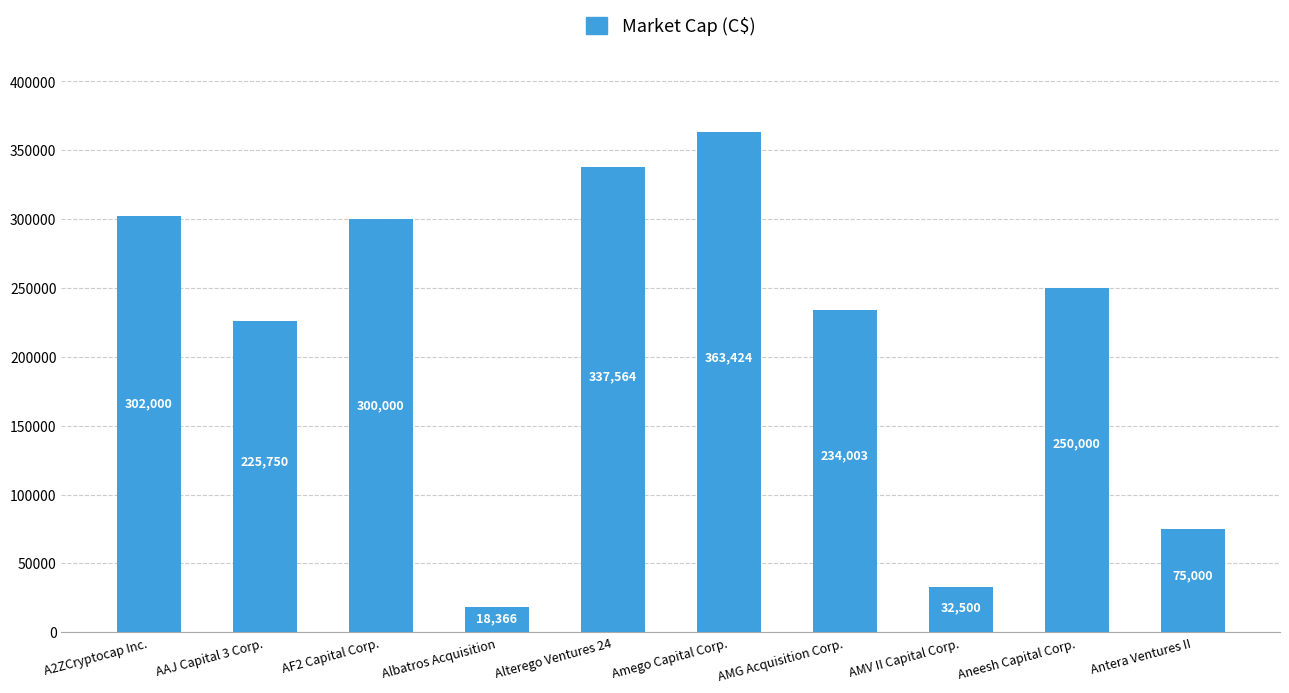

What is the difference between the values at AF2 Capital Corp. and Aneesh Capital Corp.?

50000.0